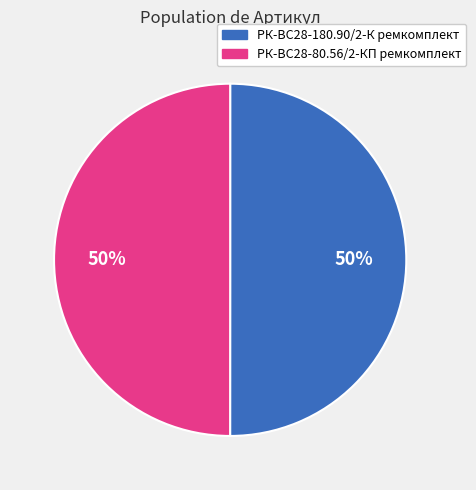

Combined, do РК-ВС28-180.90/2-К ремкомплект and РК-ВС28-80.56/2-КП ремкомплект account for over 50%?

Yes